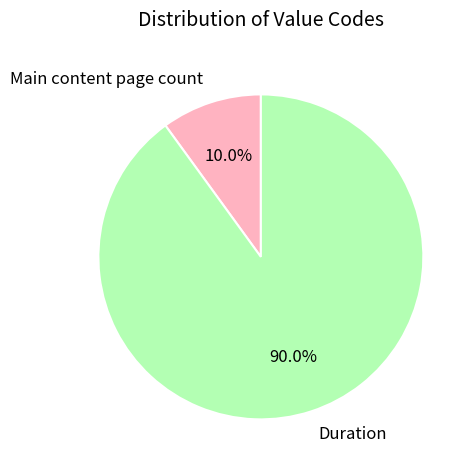

Which slice is the largest?

Duration